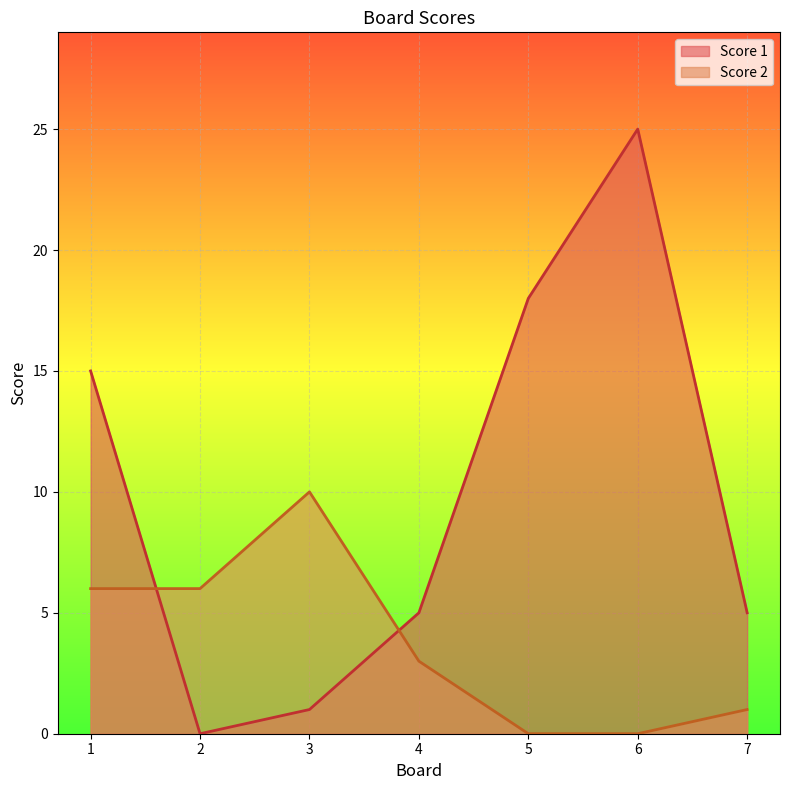

Which series has the widest spread of values?

Score 1